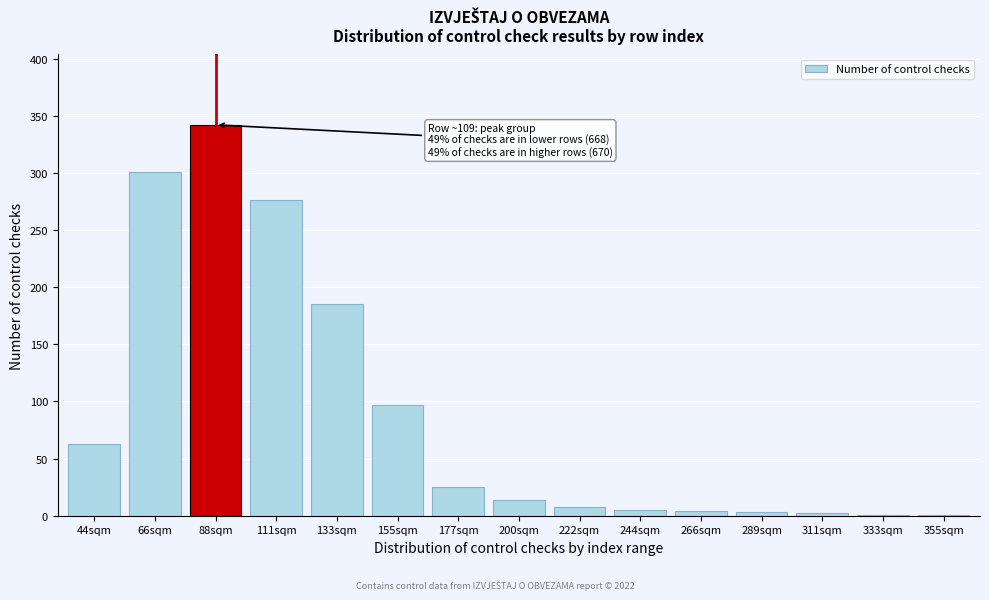

True or false: the data shows 101 at 111sqm.

False